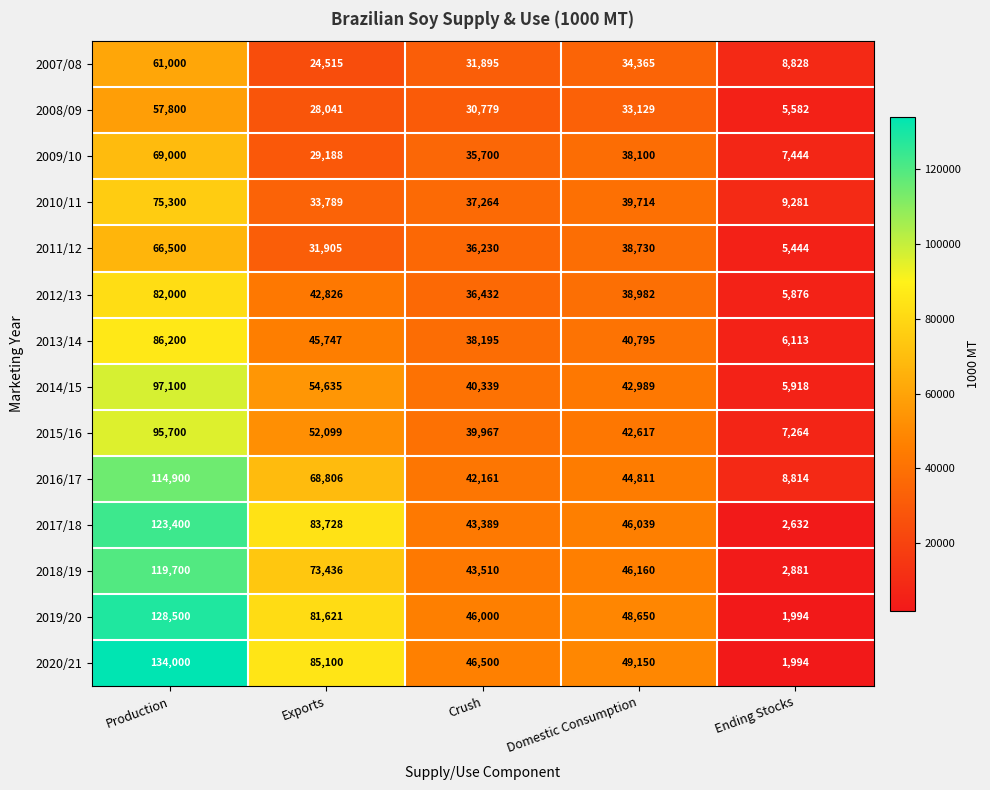

Which label corresponds to the largest value in the chart?

Production